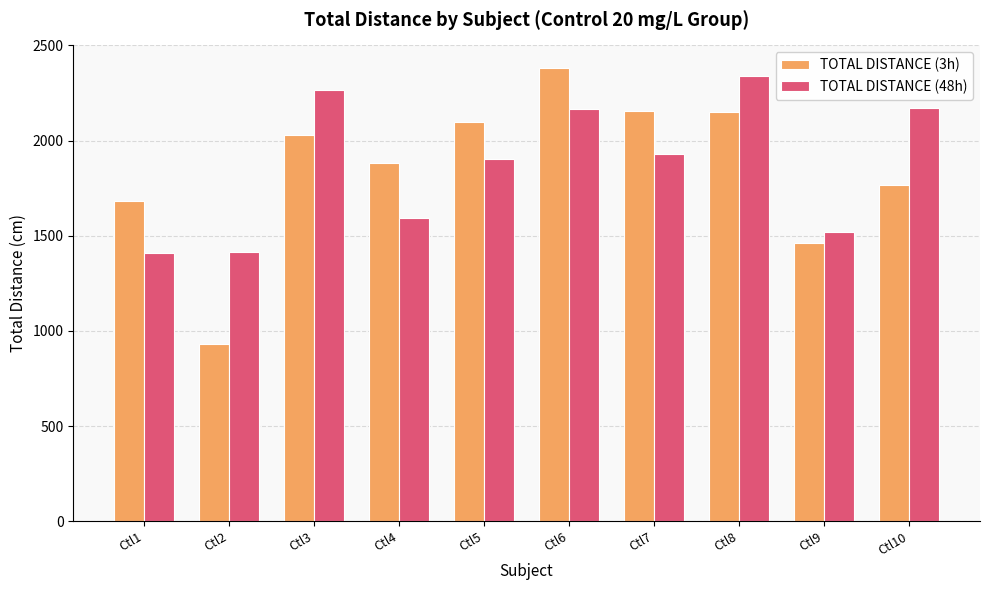

Count the number of categories in the chart.

10